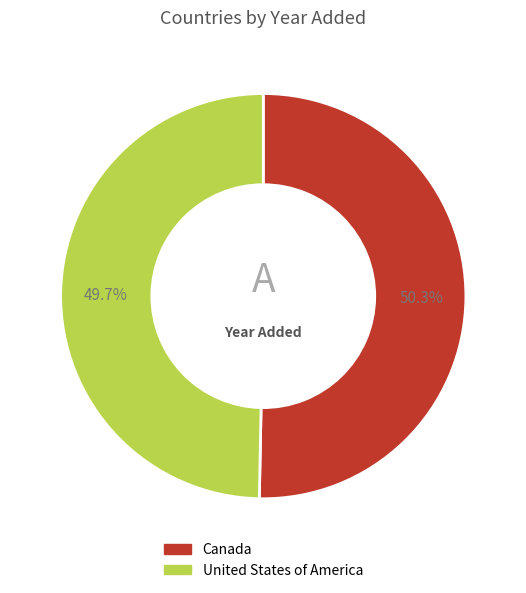

What is the majority slice?

Canada